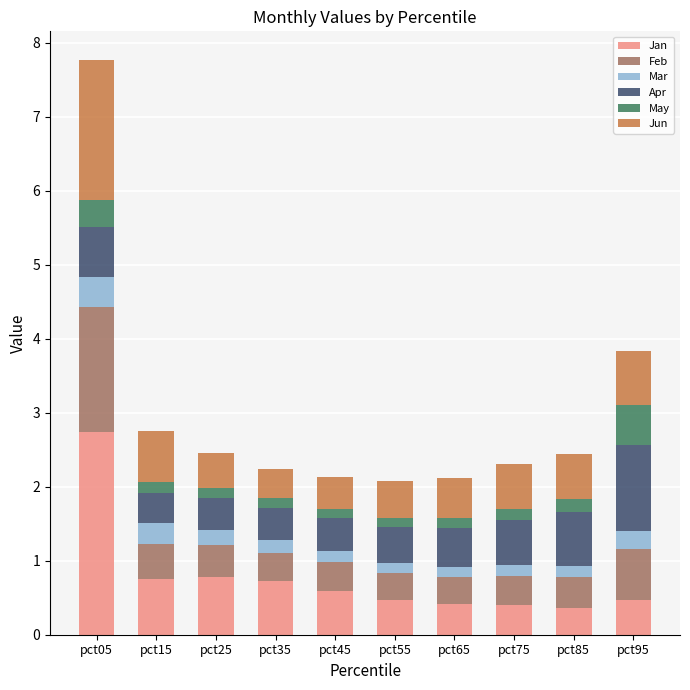

At which category is the sum across all series the highest?

pct05